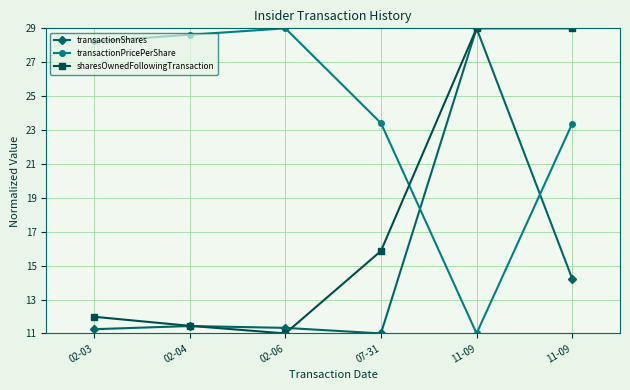

At which category does transactionShares reach its first local peak?

02-04